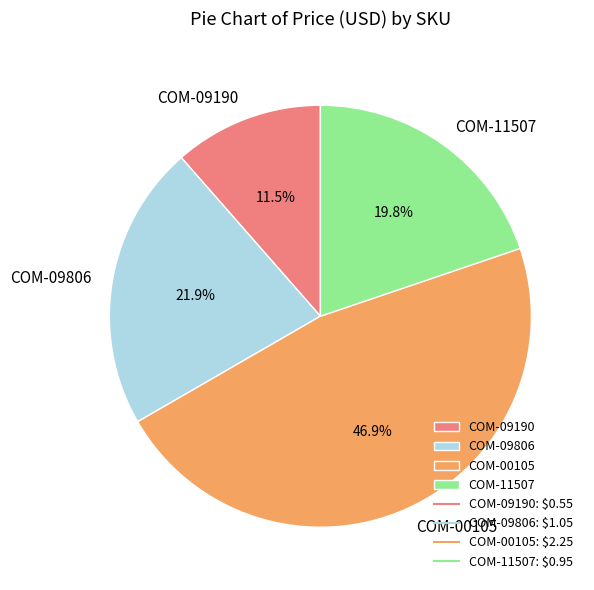

The COM-11507 slice represents 26% of the pie. True or false?

False